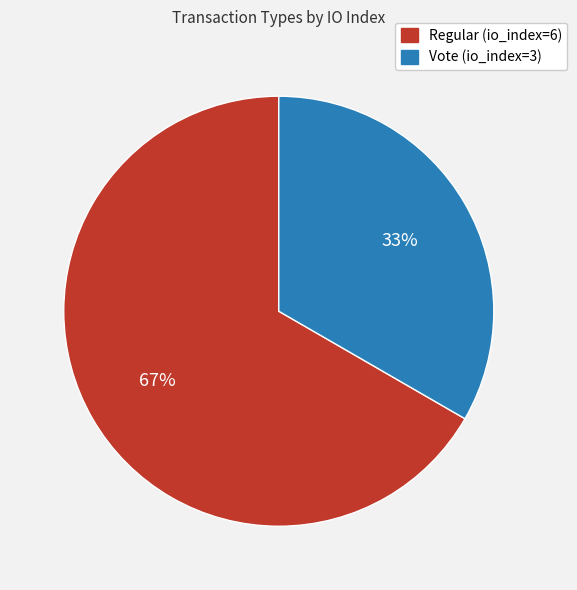

Which slice is the smallest?

Vote (io_index=3)